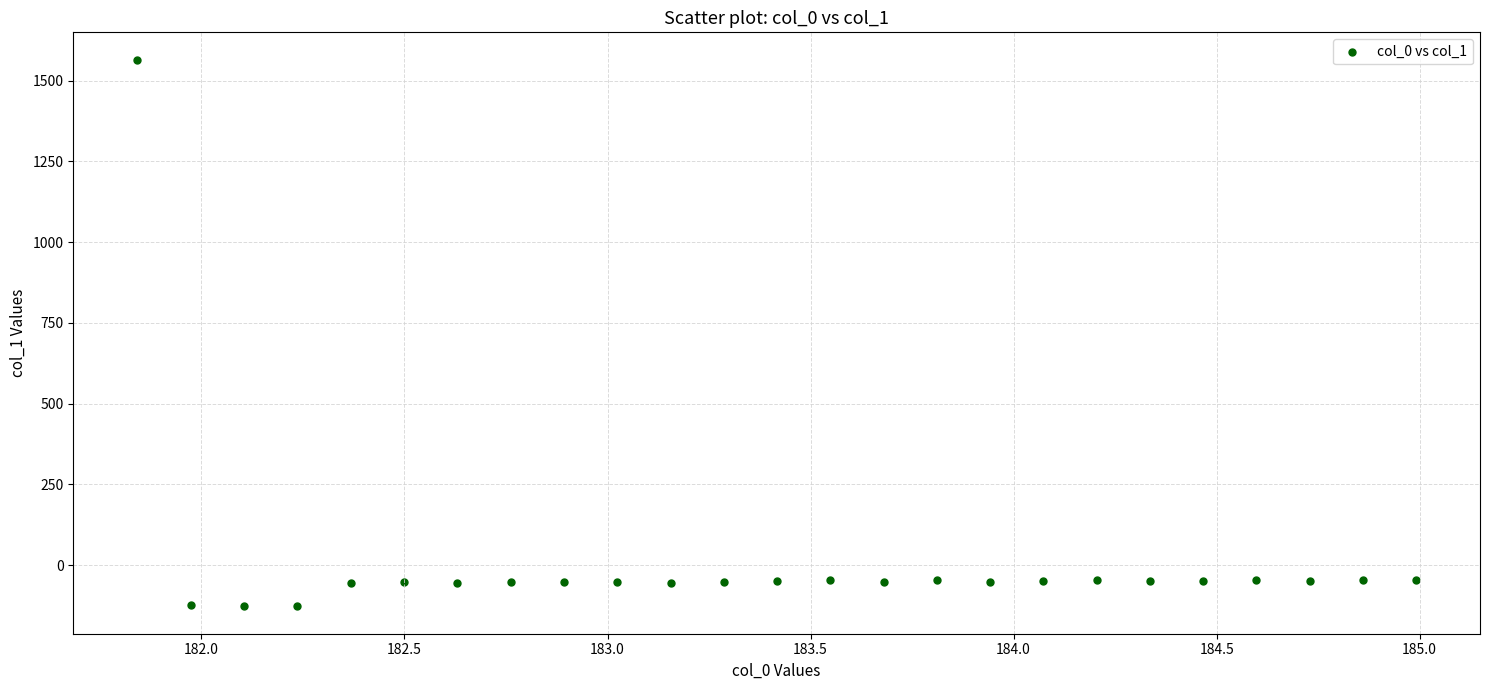

What is the range of Y values (max minus min)?

1693.3